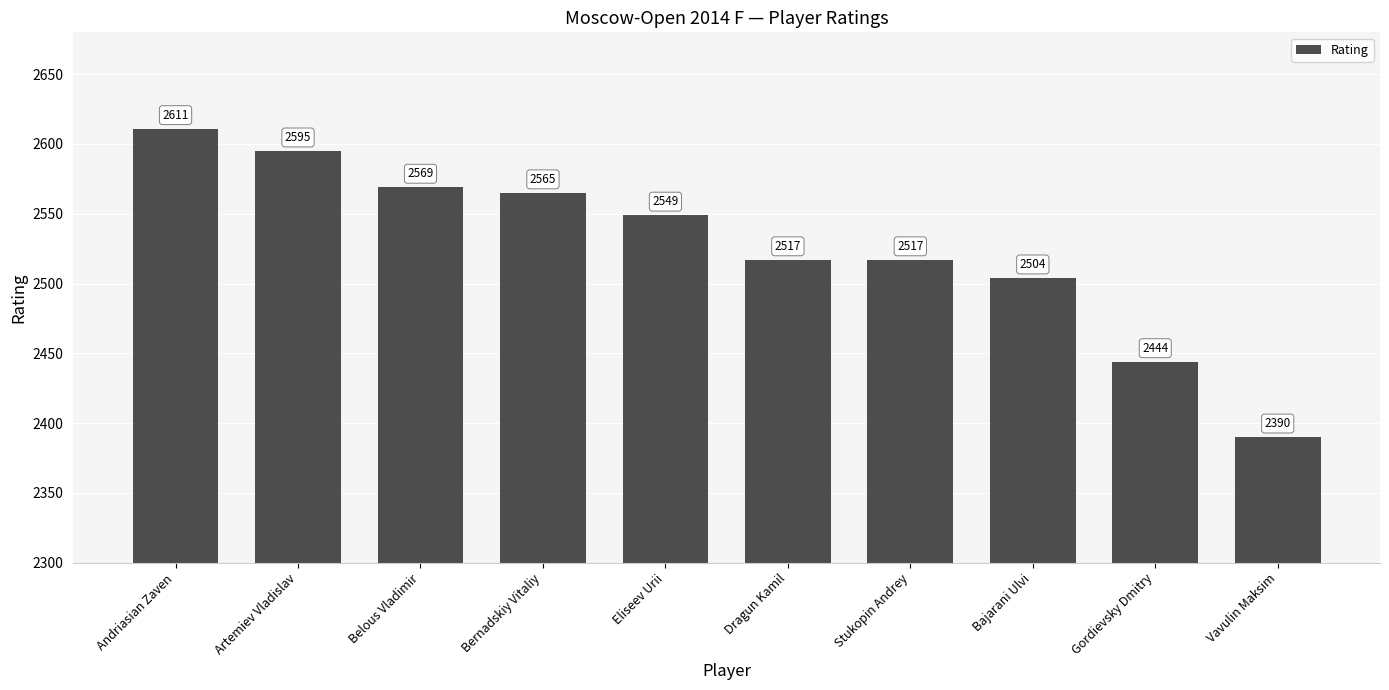

Reading right to left, what are all the values shown in this chart?

2390	2444	2504	2517	2517	2549	2565	2569	2595	2611